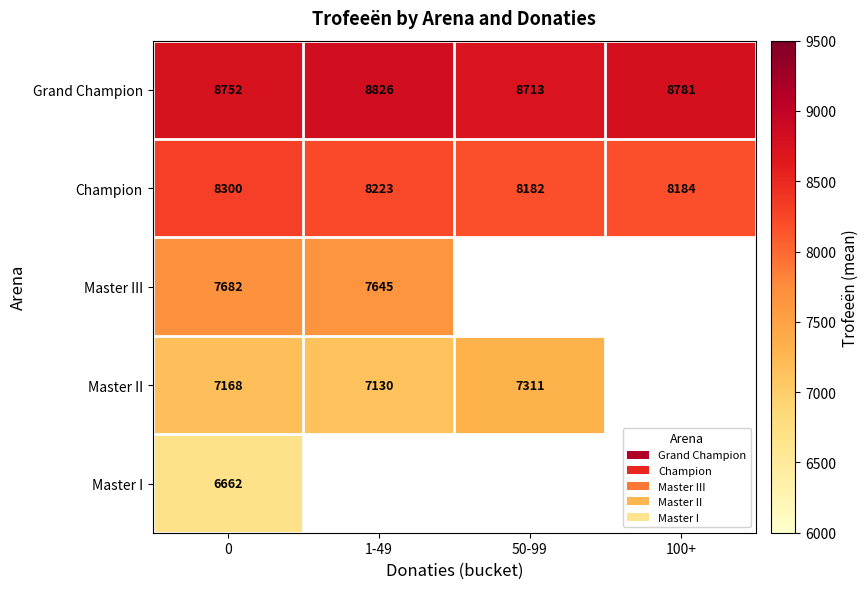

The value of Master III at 1-49 is 12787.6. True or false?

False